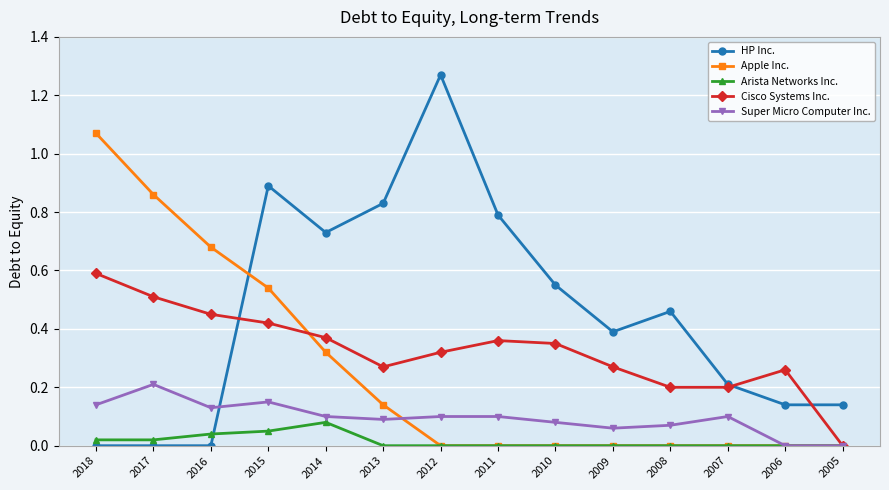

Which series has the largest range (max minus min)?

HP Inc.